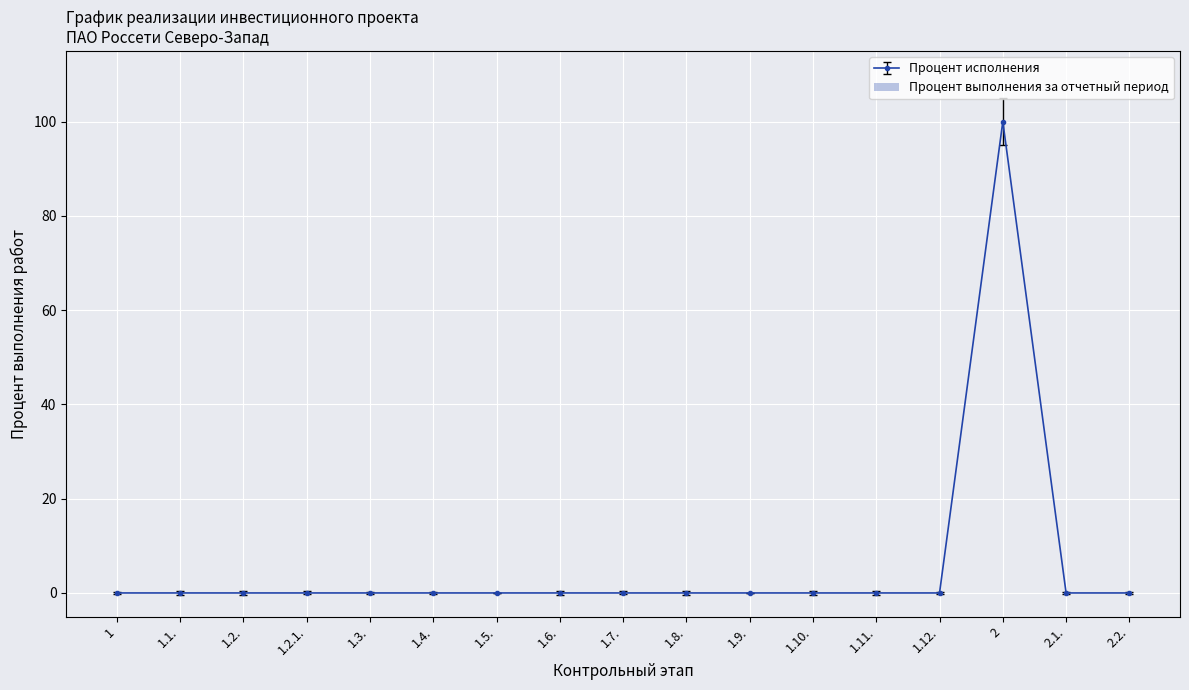

What is the label of the 2nd point from the right?

2.1.